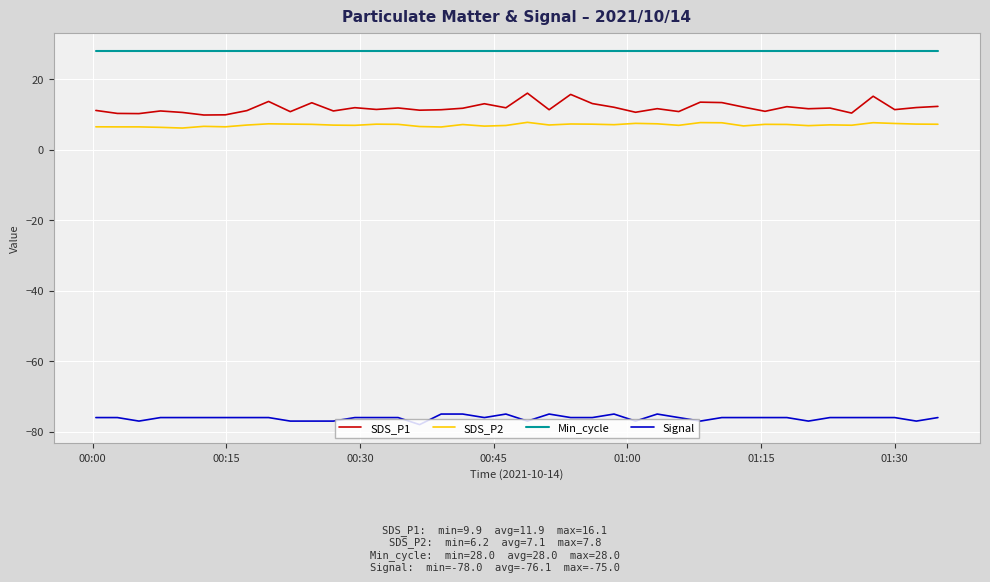

True or false: Signal and SDS_P1 cross at least once.

False